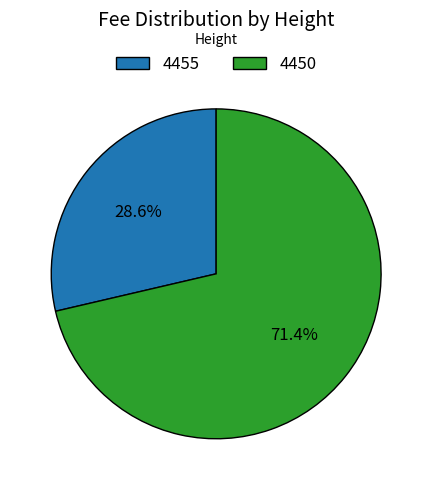

How many slices are in this pie chart?

2